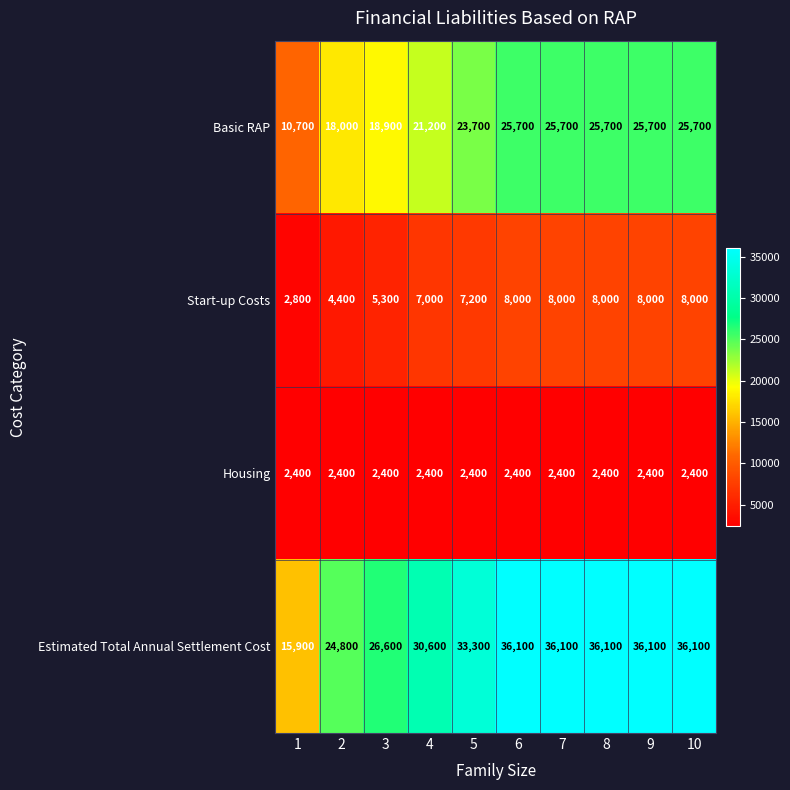

The value of Start-up Costs at 6 is 8000. True or false?

True